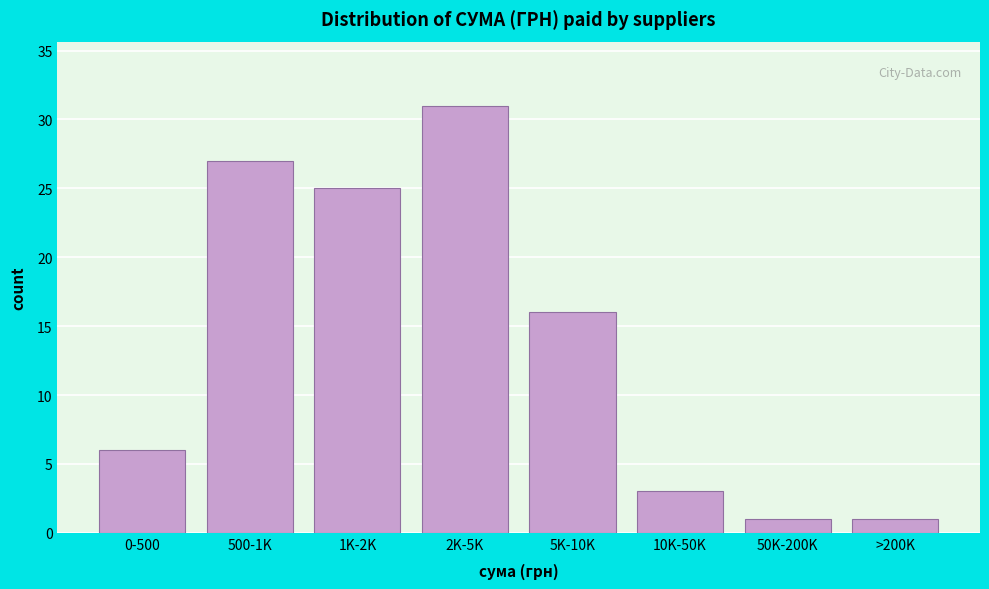

Reading left to right, list all the values displayed in this chart.

0-500=6	500-1K=27	1K-2K=25	2K-5K=31	5K-10K=16	10K-50K=3	50K-200K=1	>200K=1